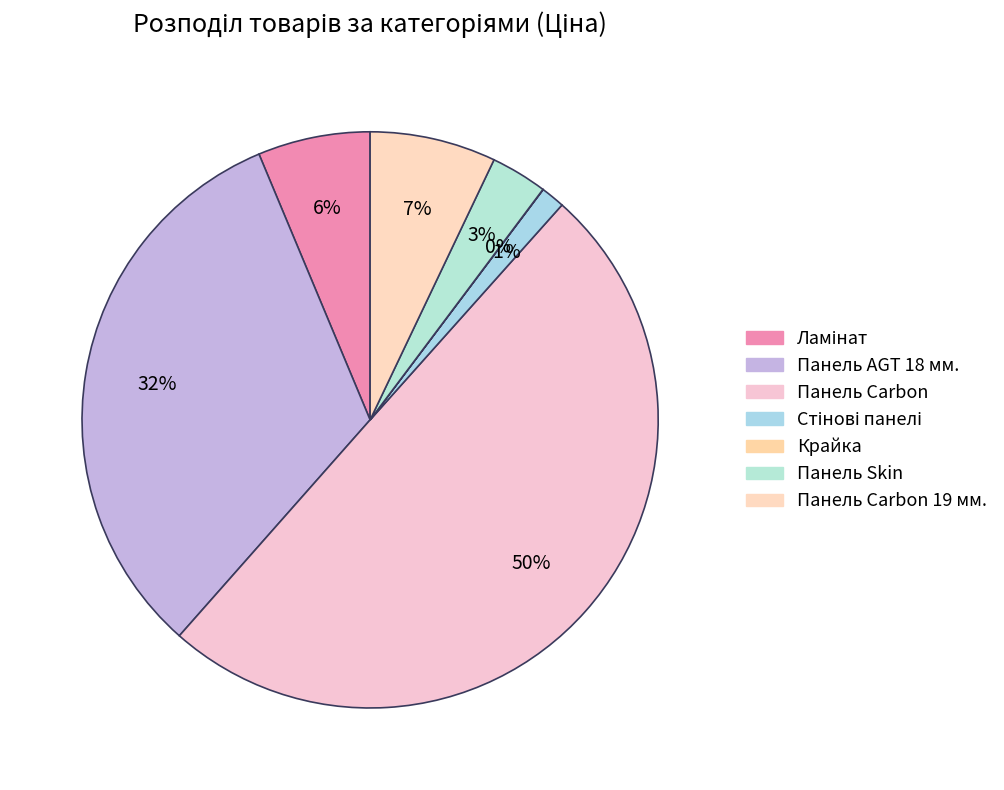

Which has a higher value, Ламінат or Крайка?

Ламінат